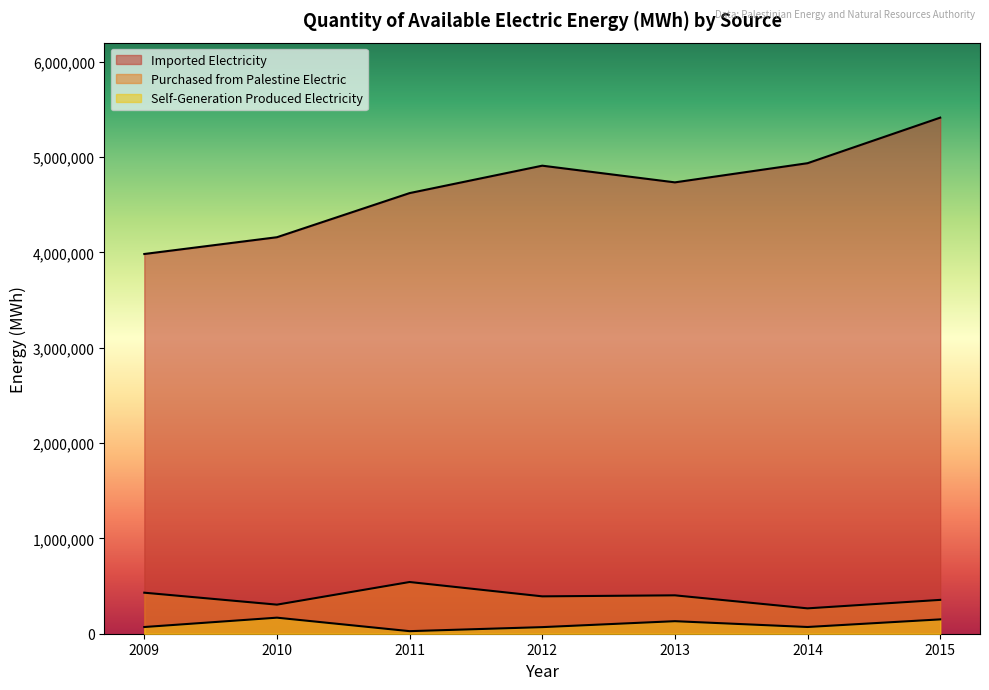

What is the sum of the Purchased from Palestine Electric values at 2014 and 2013?

668661